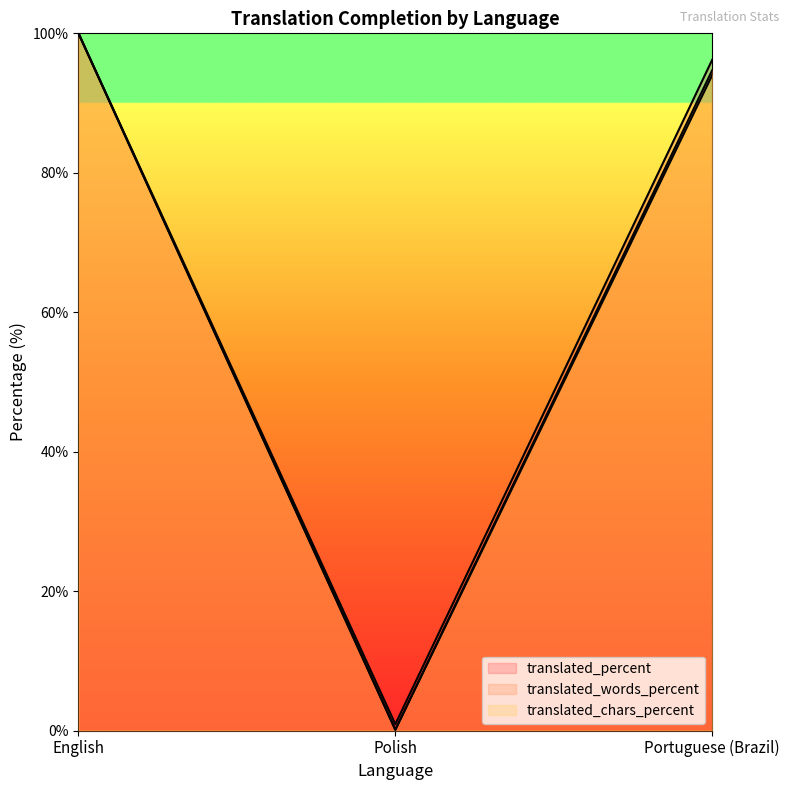

Reading right to left, what are all the values shown in this chart?

translated_percent: Portuguese (Brazil)=96.2	Polish=0.9	English=100.0
translated_words_percent: Portuguese (Brazil)=94.7	Polish=0.1	English=100.0
translated_chars_percent: Portuguese (Brazil)=94.0	Polish=0.1	English=100.0